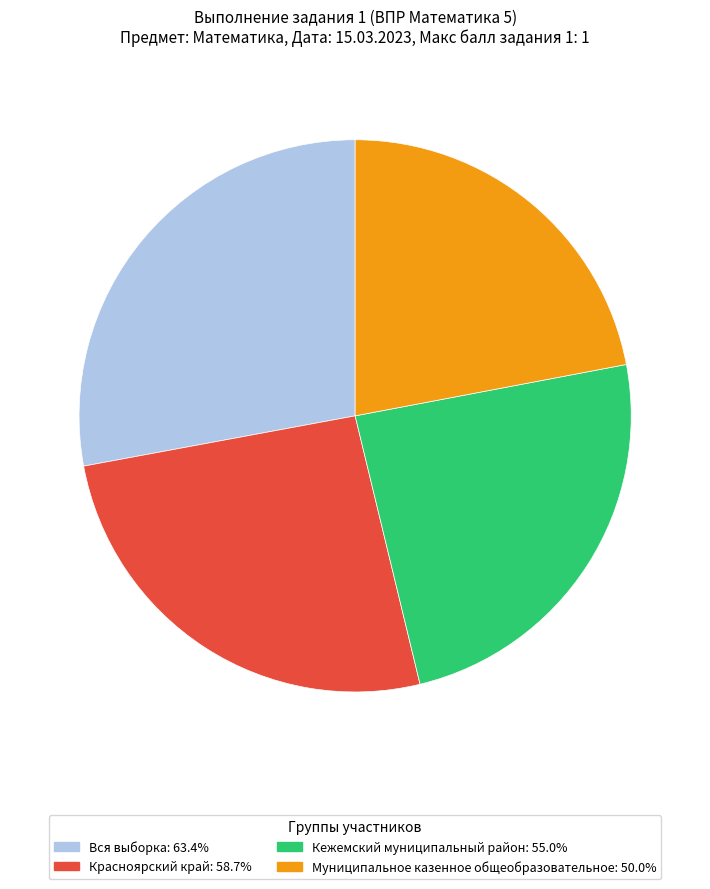

Is there any slice that represents more than half of the pie?

No